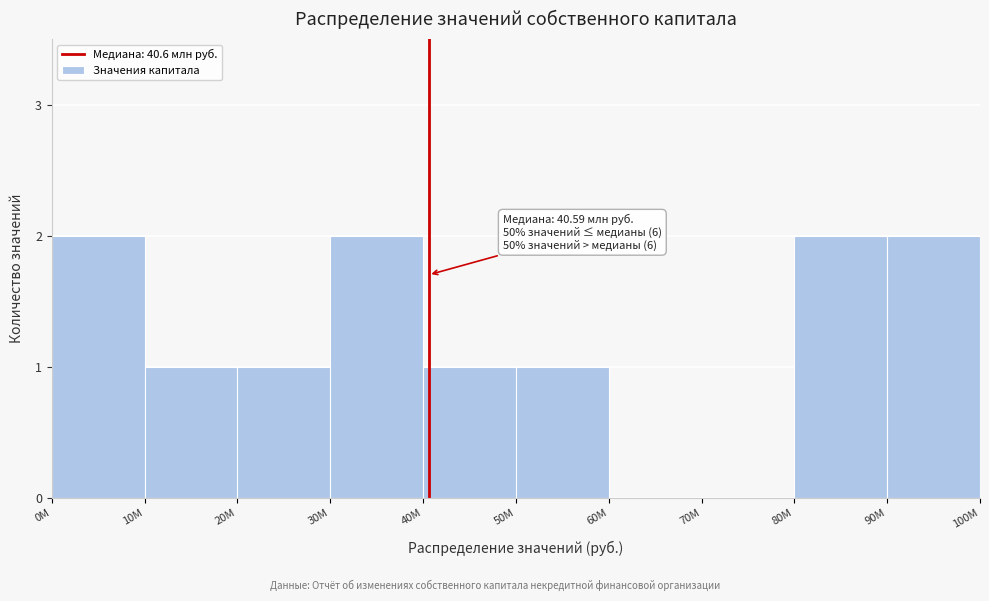

Reading right to left, extract all data points from this chart.

90M=2	80M=2	70M=0	60M=0	50M=1	40M=1	30M=2	20M=1	10M=1	0M=2